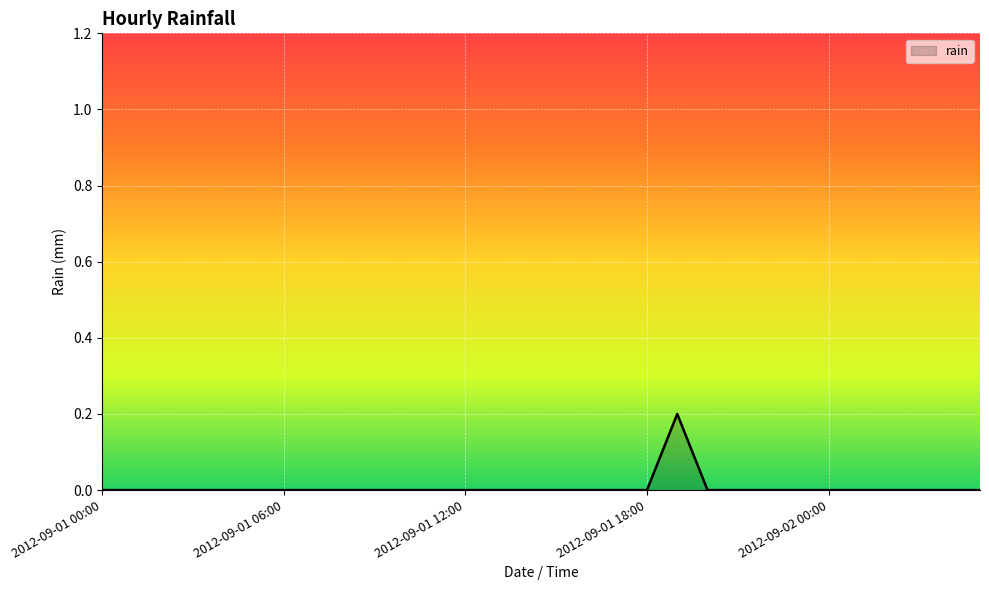

How many lines are shown in the chart?

1